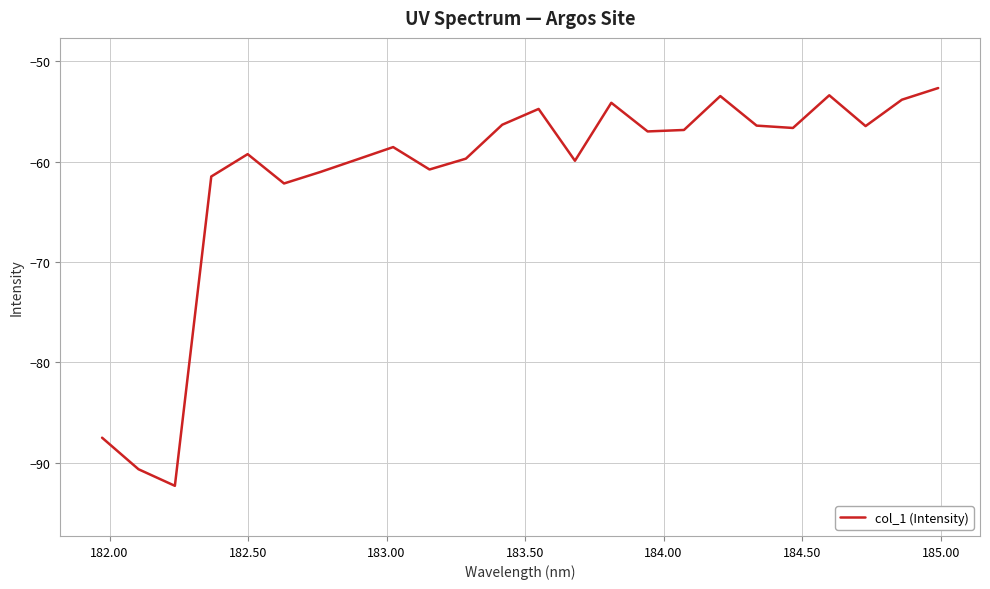

How many interior local peaks (higher than both neighbors) does the data have?

6